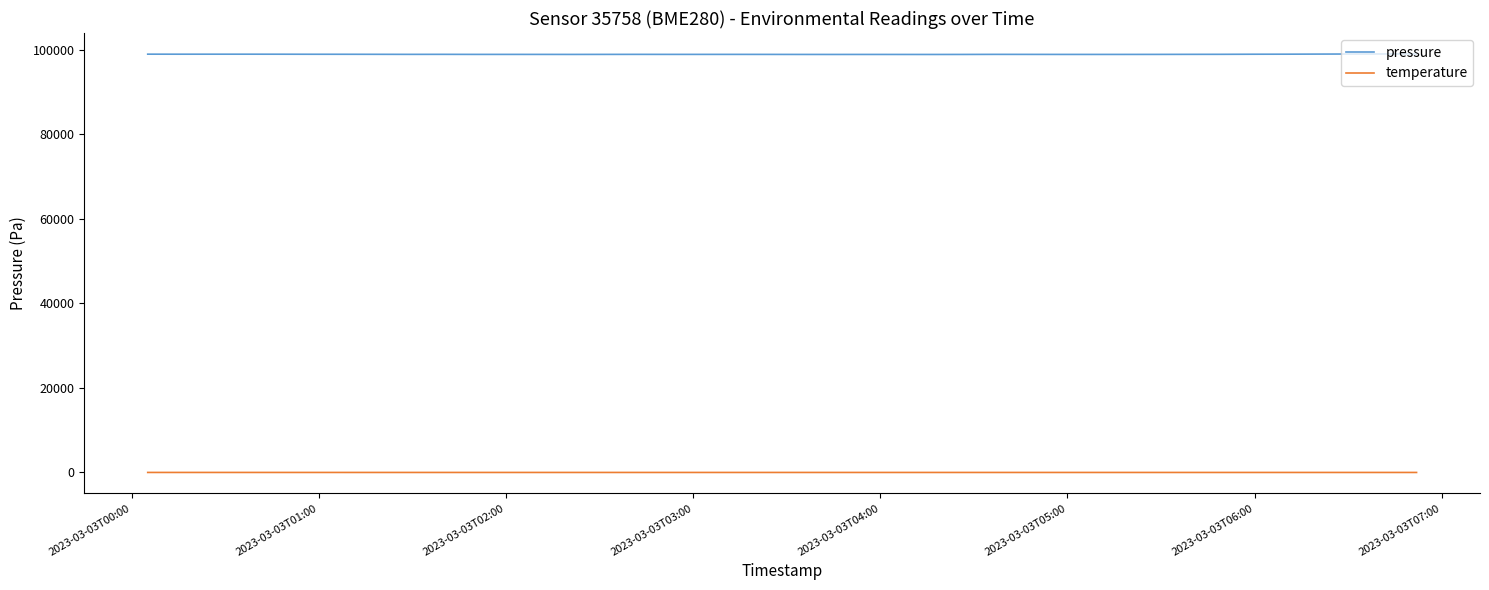

Which series has the largest total across all categories?

pressure